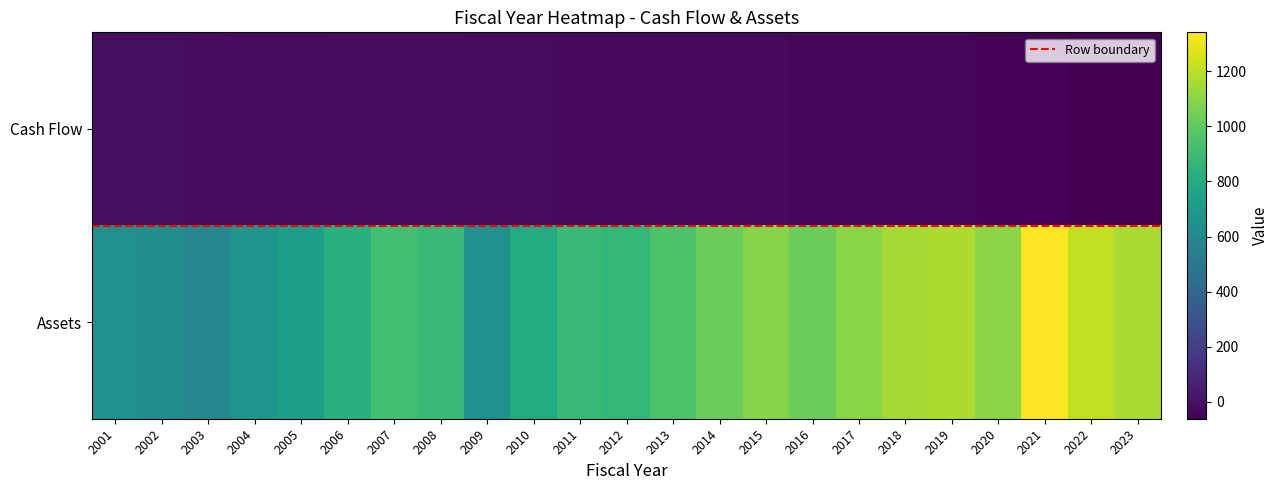

True or false: Cash Flow has a value of -6.9 at 2005.

False